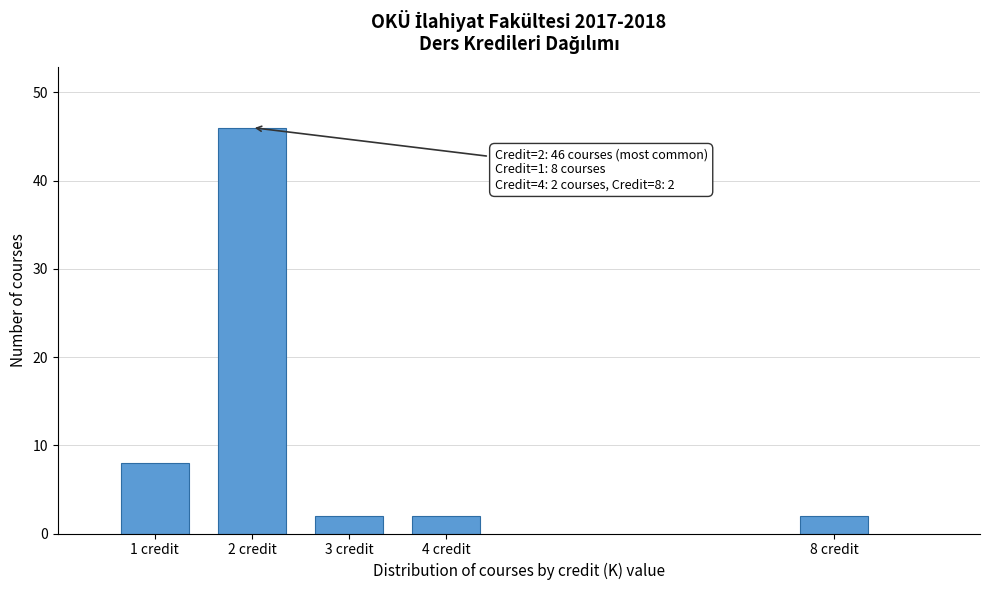

Reading left to right, what are all the values shown in this chart?

8	46	2	2	2